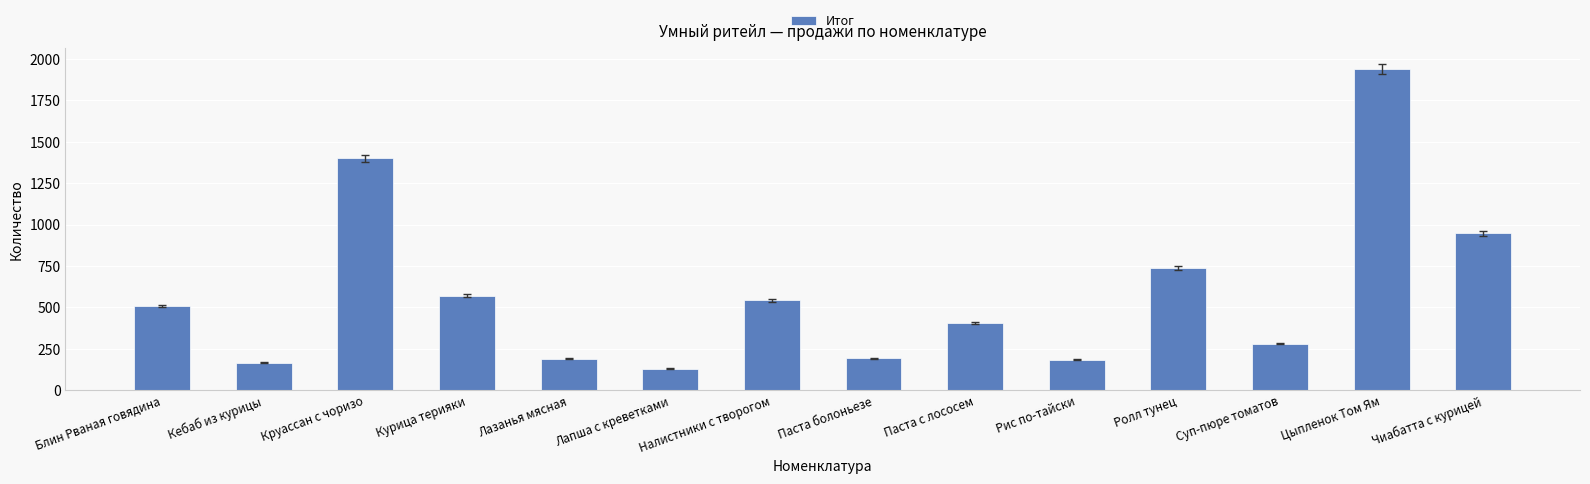

What is the average value?

584